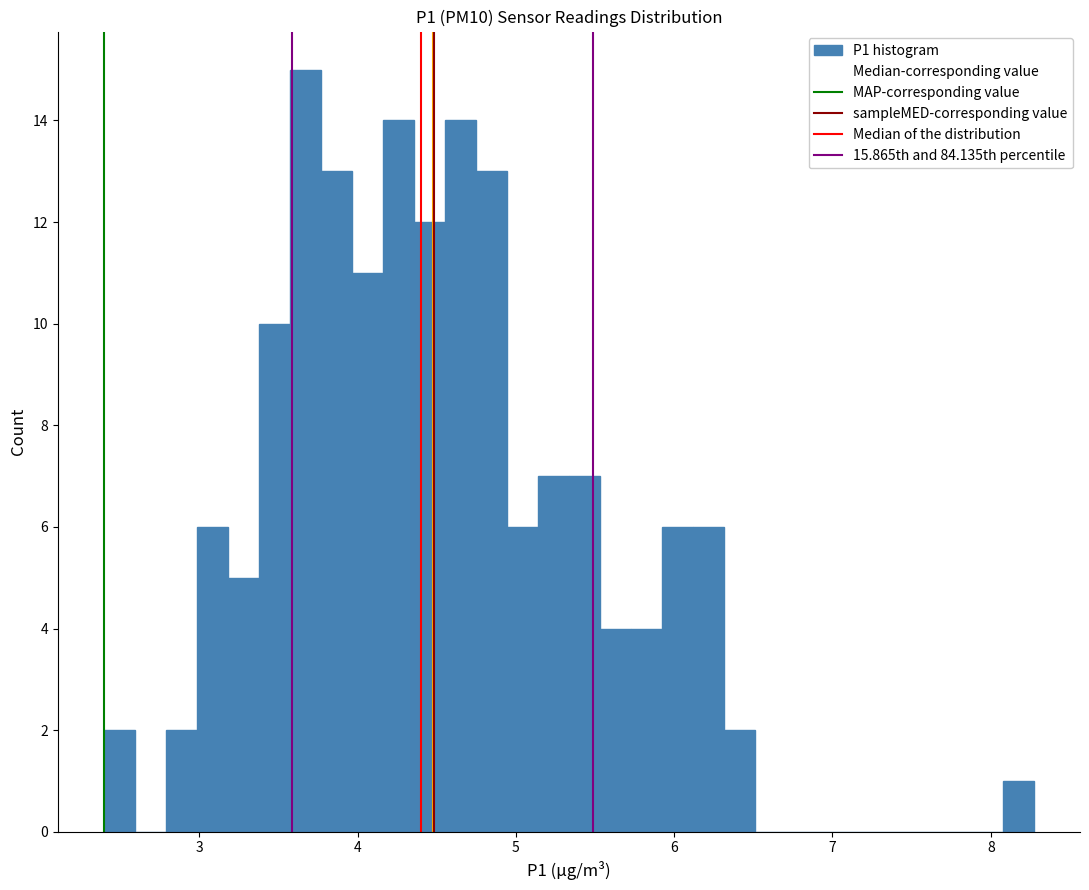

Read against the x-axis, roughly where is the centre of the tallest bar?

3.7